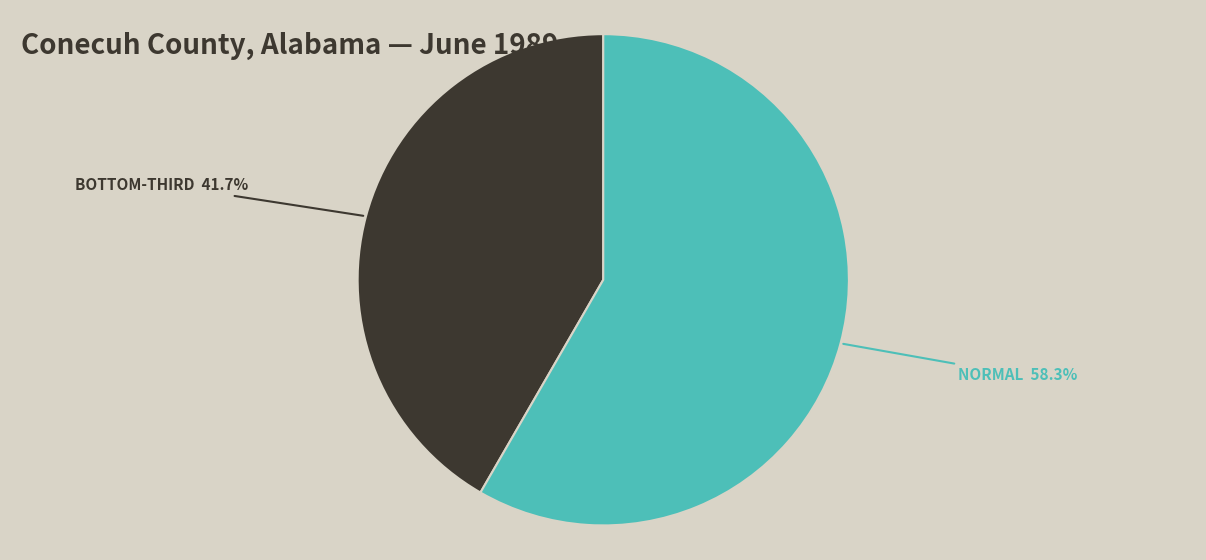

Is there any slice that represents more than half of the pie?

Yes